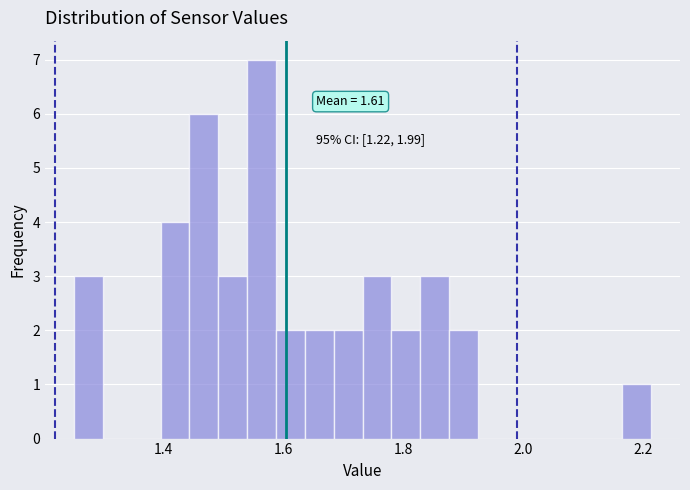

Read against the x-axis, roughly where is the centre of the tallest bar?

1.56